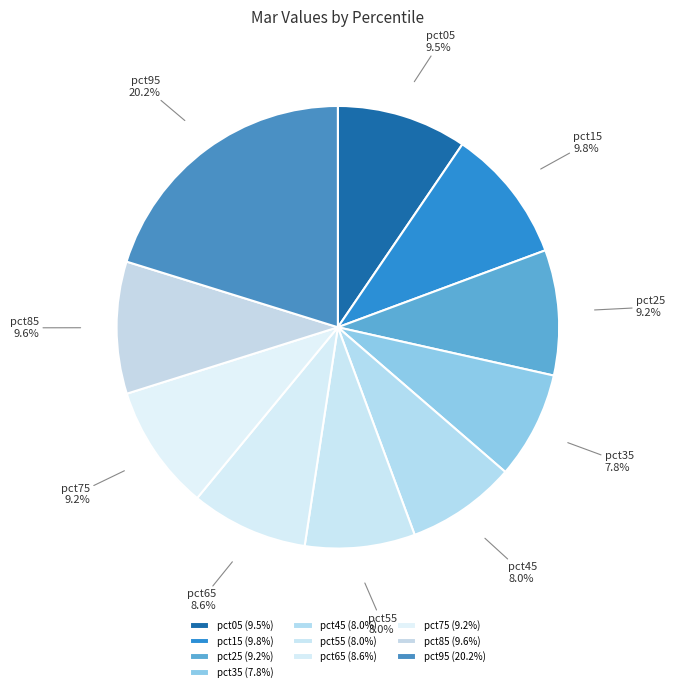

Is it true that pct05 is 17% of the pie?

False